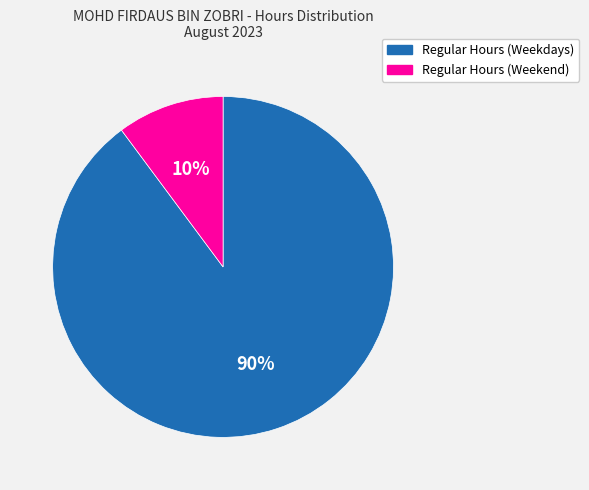

Is there any slice that represents more than half of the pie?

Yes